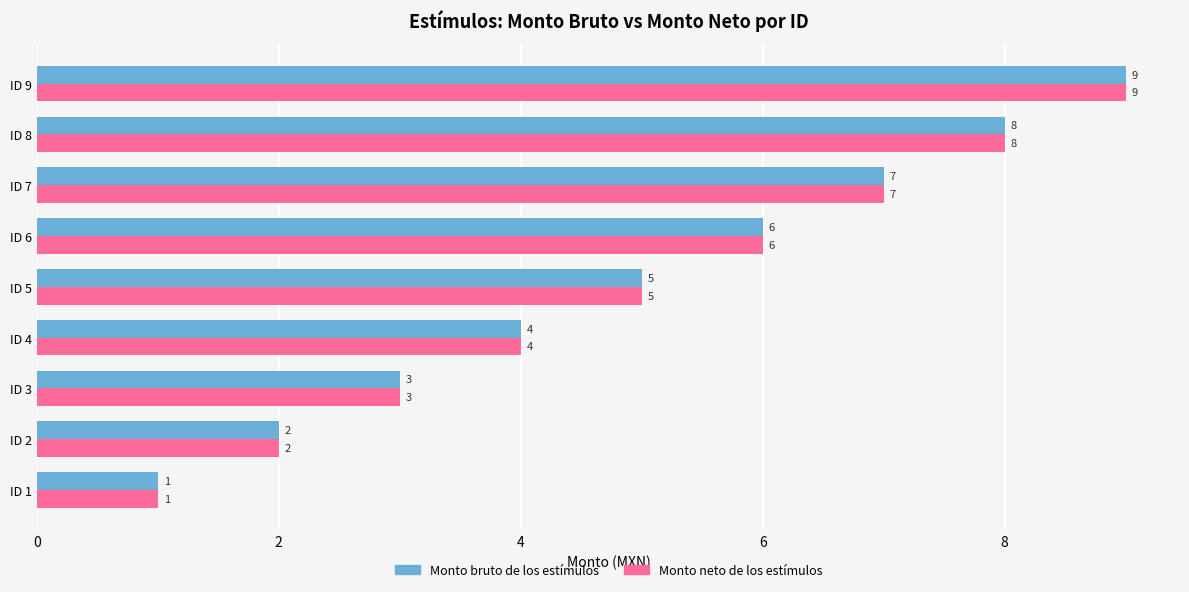

Which label corresponds to the smallest value in the chart?

ID 1